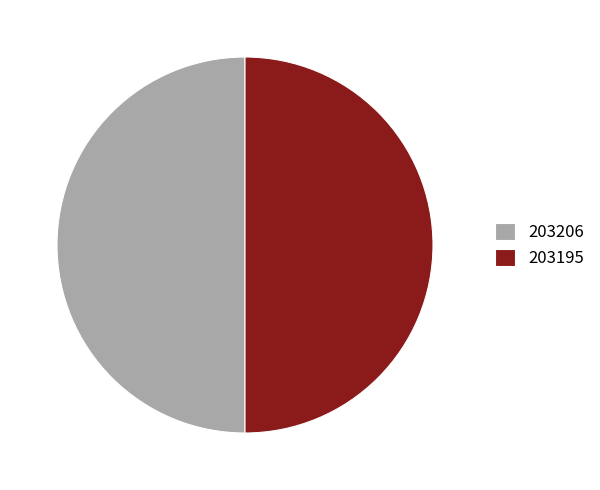

How many slices are in this pie chart?

2